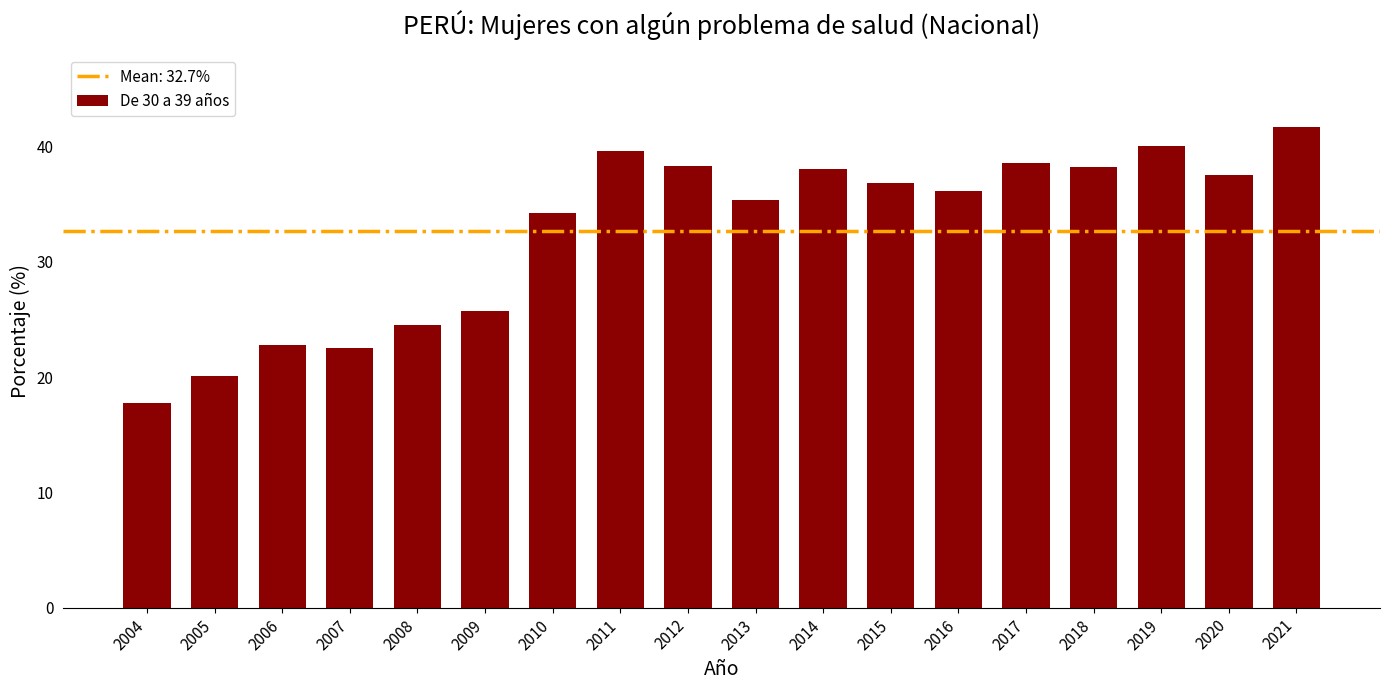

The chart shows a value of 57.6 at 2017. True or false?

False